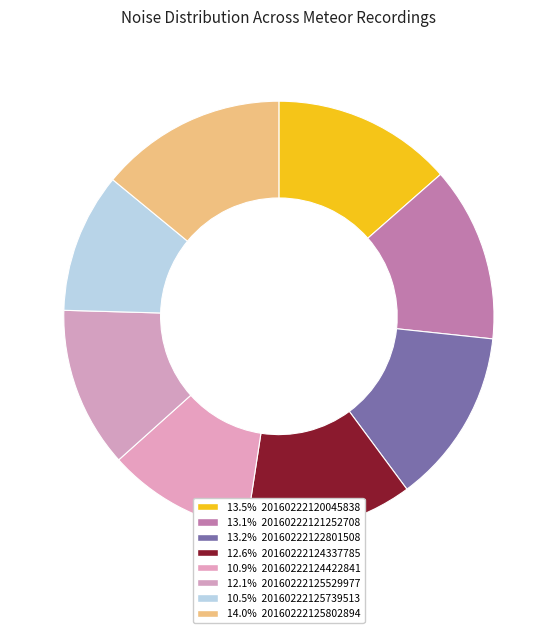

Which category has the smallest portion of the pie?

20160222125739513